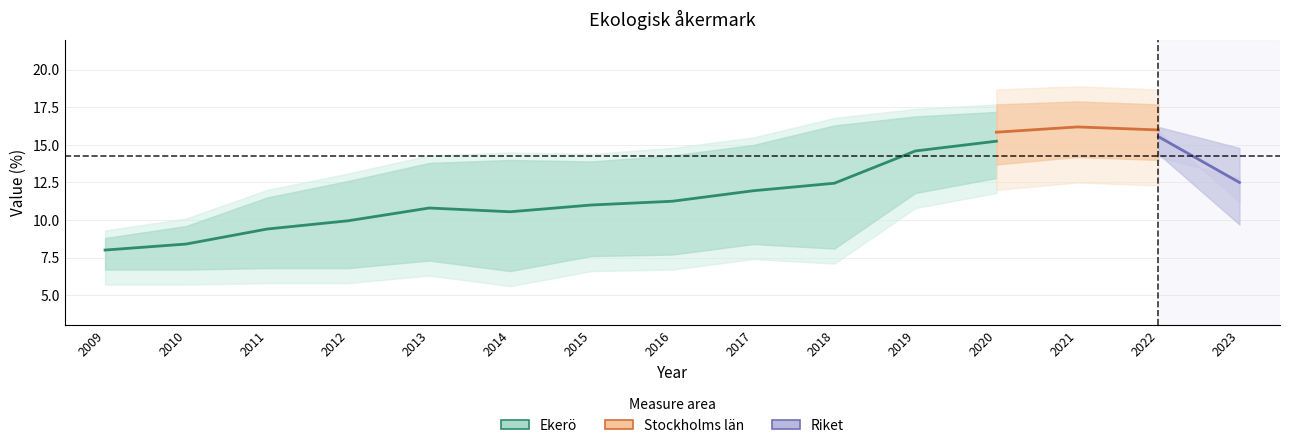

How many lines are shown in the chart?

3